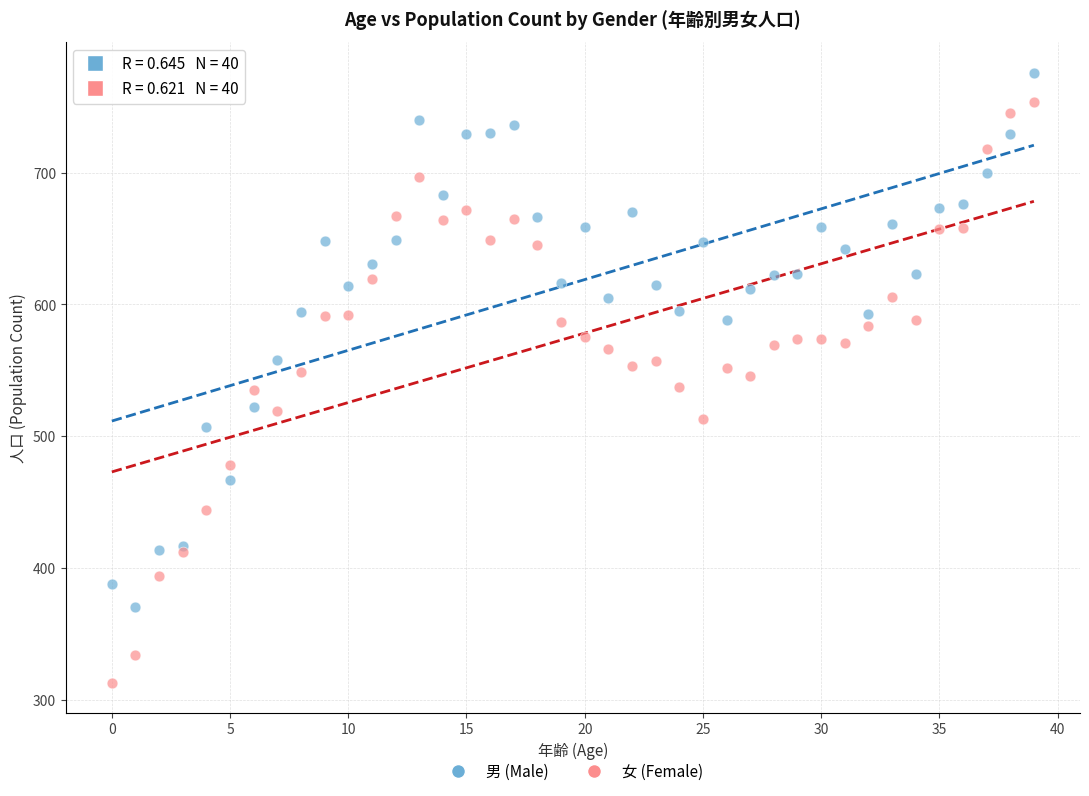

Which series reaches the maximum Y coordinate?

男 (Male)